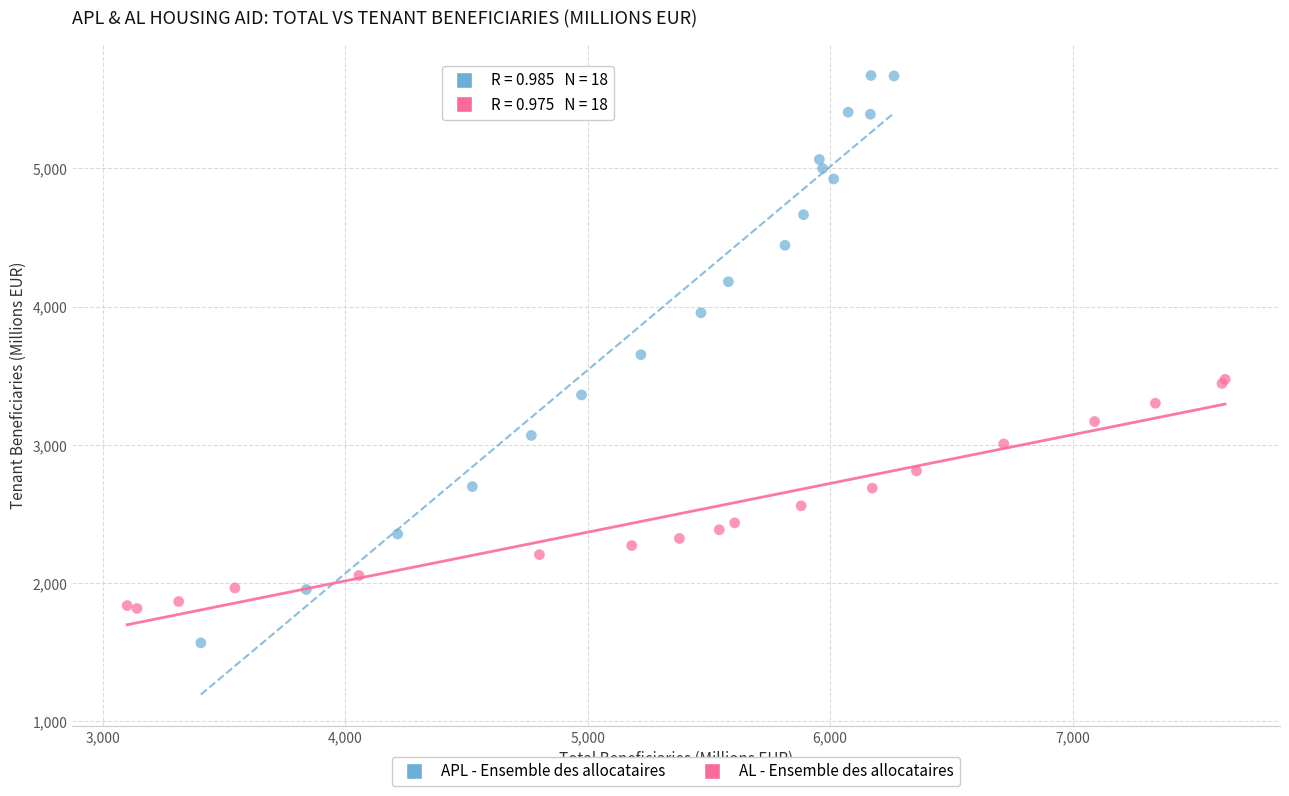

Which series contains the lowest Y value?

APL - Ensemble des allocataires